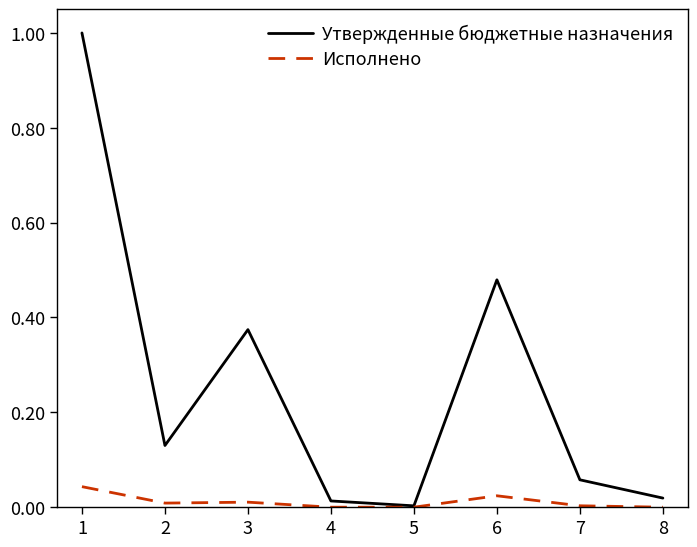

True or false: Исполнено has a value of 0.0 at 3.

True